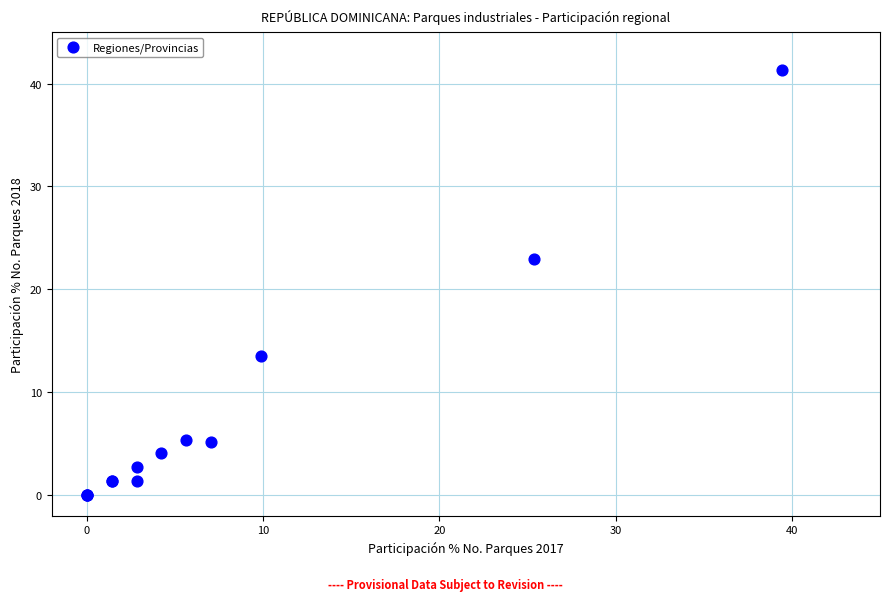

What Y value in the scatter plot is closest to 20?

23.0